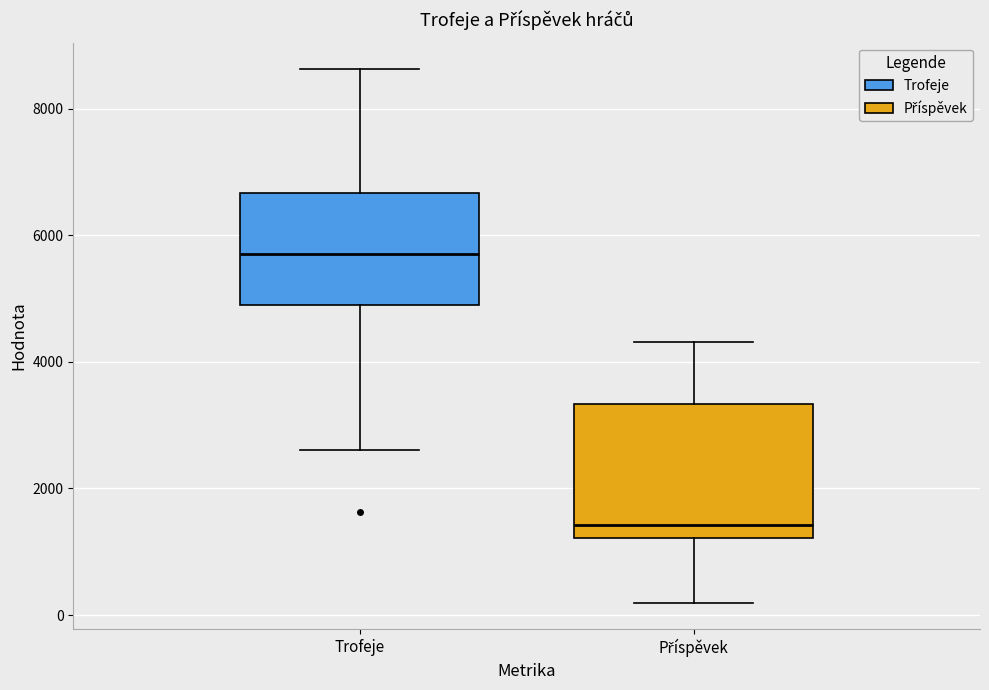

Which box is the tallest, from its lower edge to its upper edge?

Příspěvek